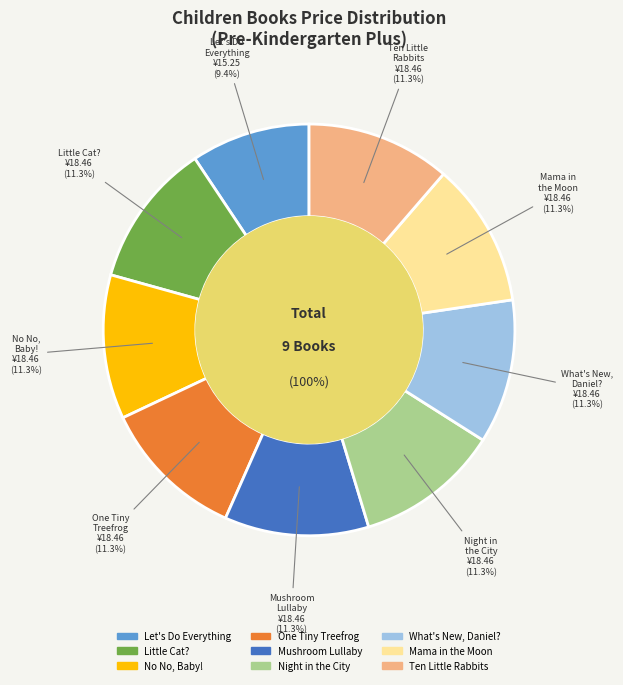

Is the sum of One Tiny Treefrog and Mama in the Moon greater than half?

No